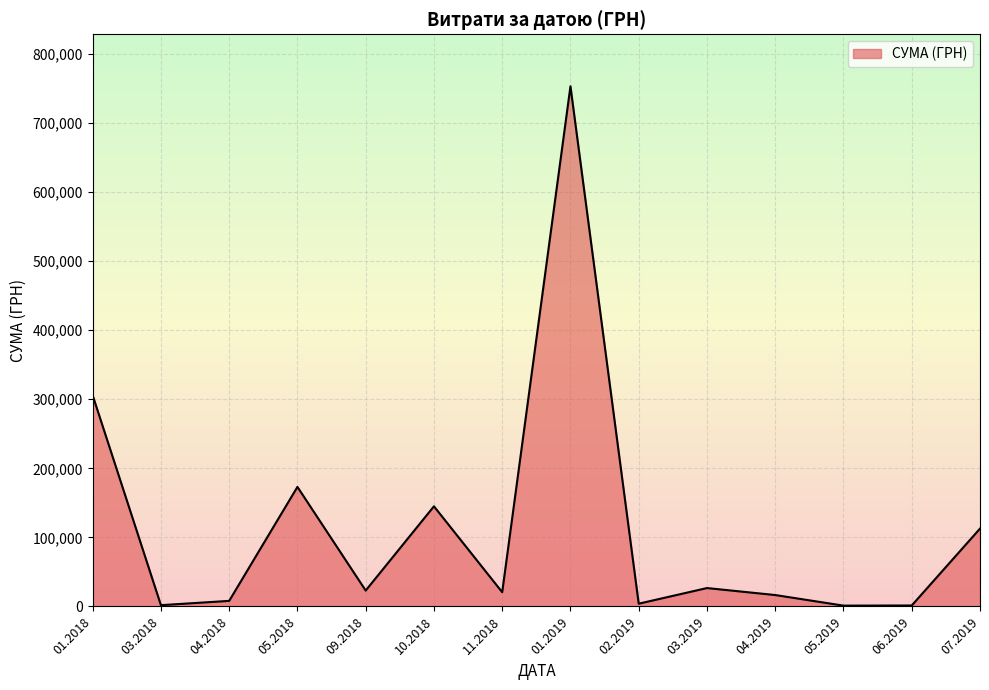

What is the smallest value displayed?

1188.0